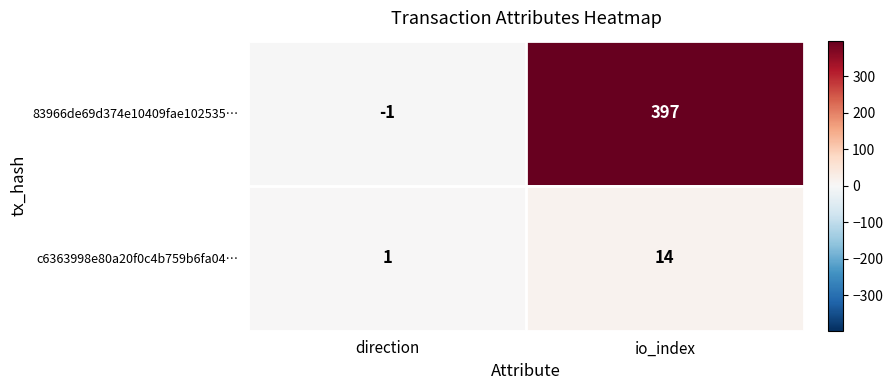

Which series has the widest spread of values?

83966de69d374e10409fae102535…